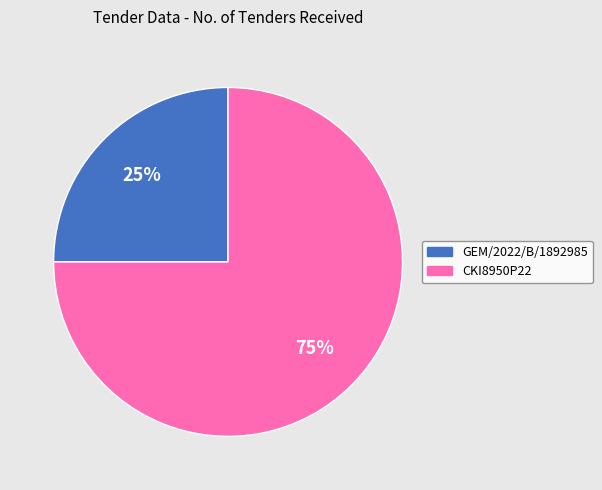

To the nearest percent, what is the average slice percentage?

50%